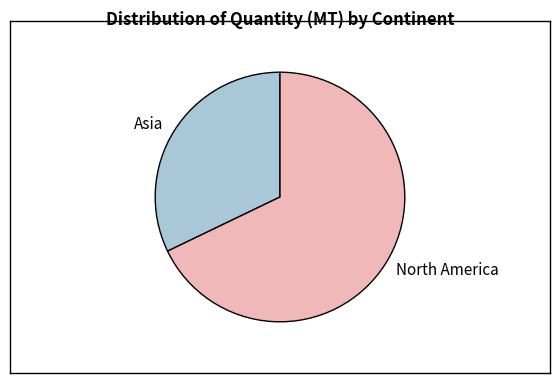

Rank the categories by value from highest to lowest.

North America, Asia